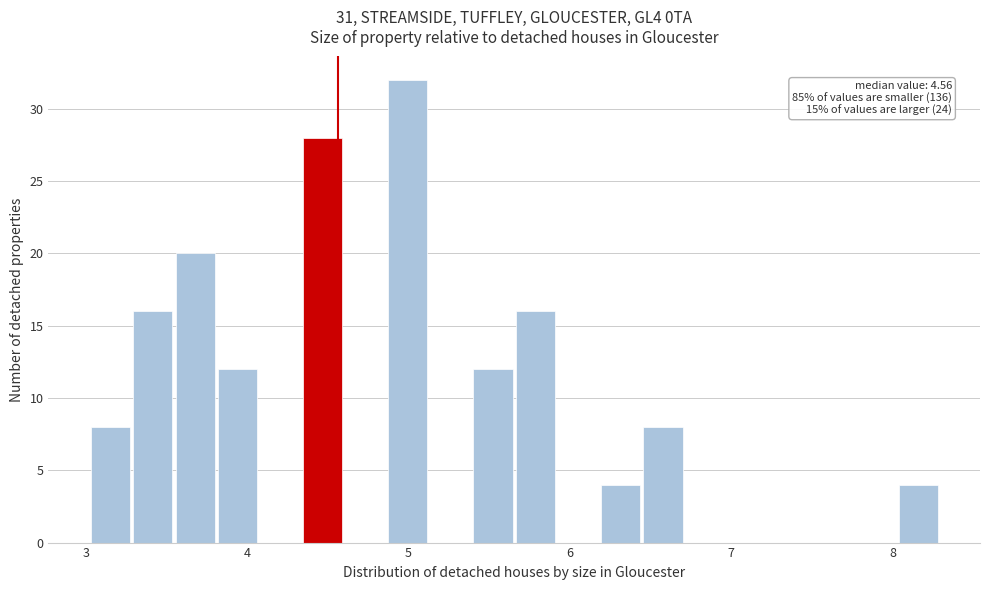

Read against the x-axis, roughly where is the centre of the tallest bar?

5.0